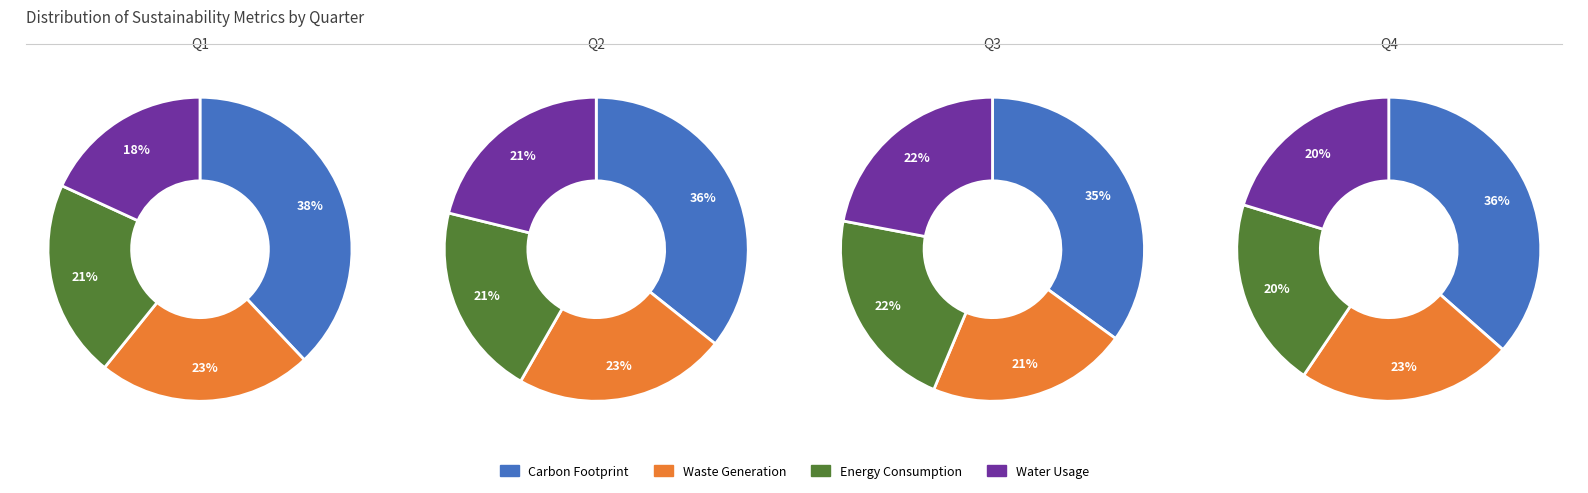

Is there any slice that represents more than half of the pie?

No